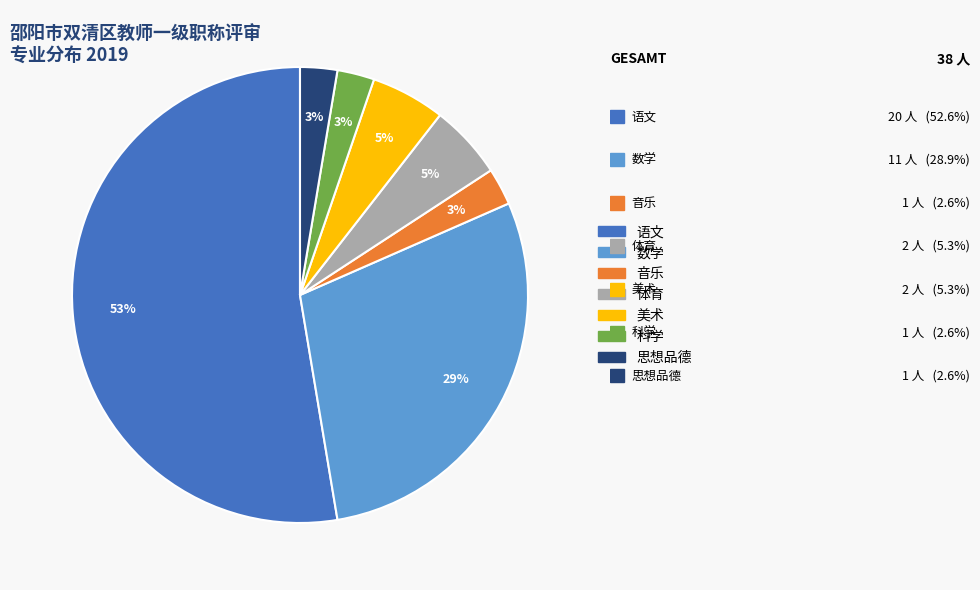

Is the sum of 音乐 and 数学 greater than half?

No